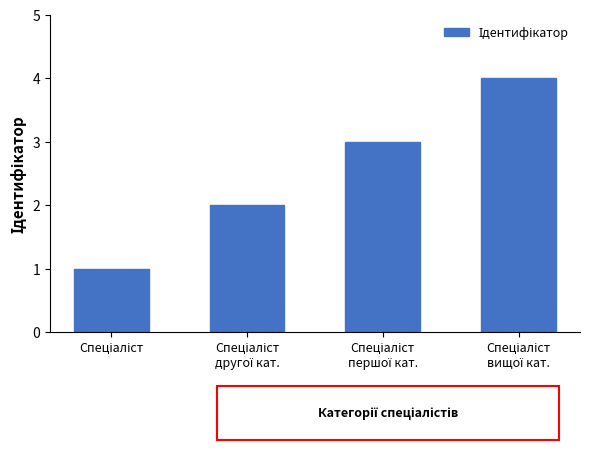

What is the difference between the maximum and minimum values?

3